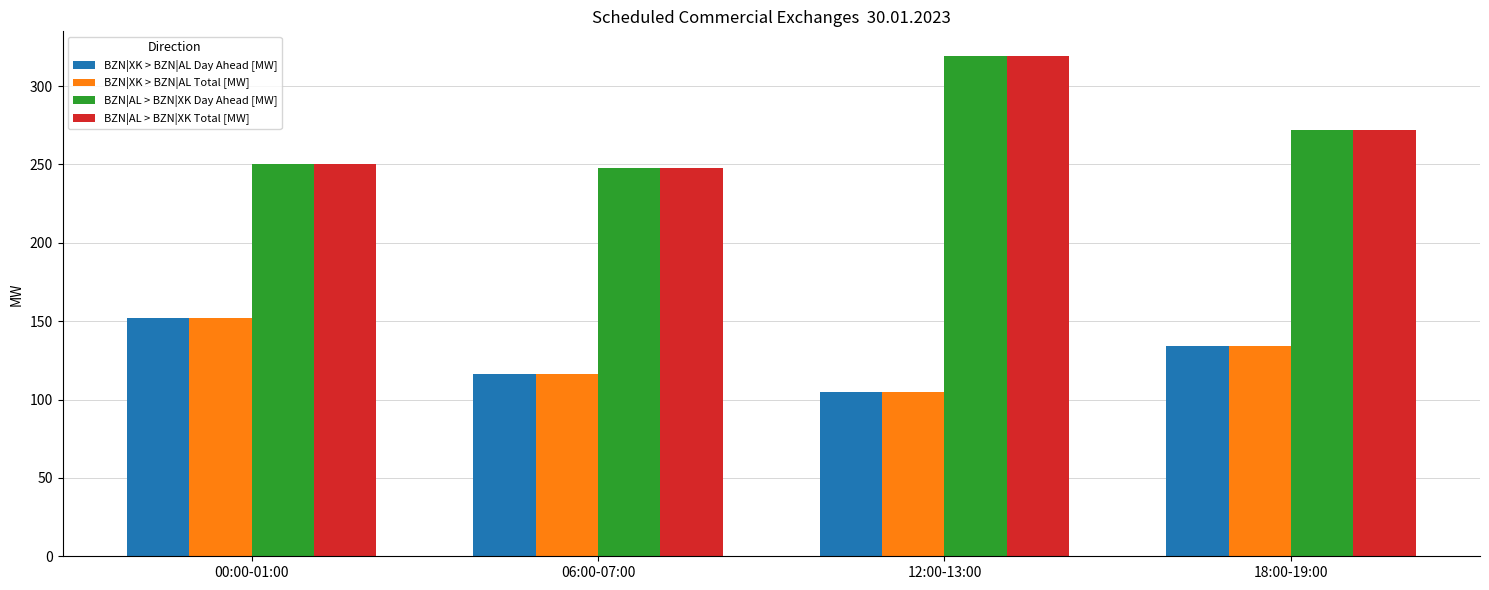

What is the spread (max minus min) of values at 18:00-19:00?

138